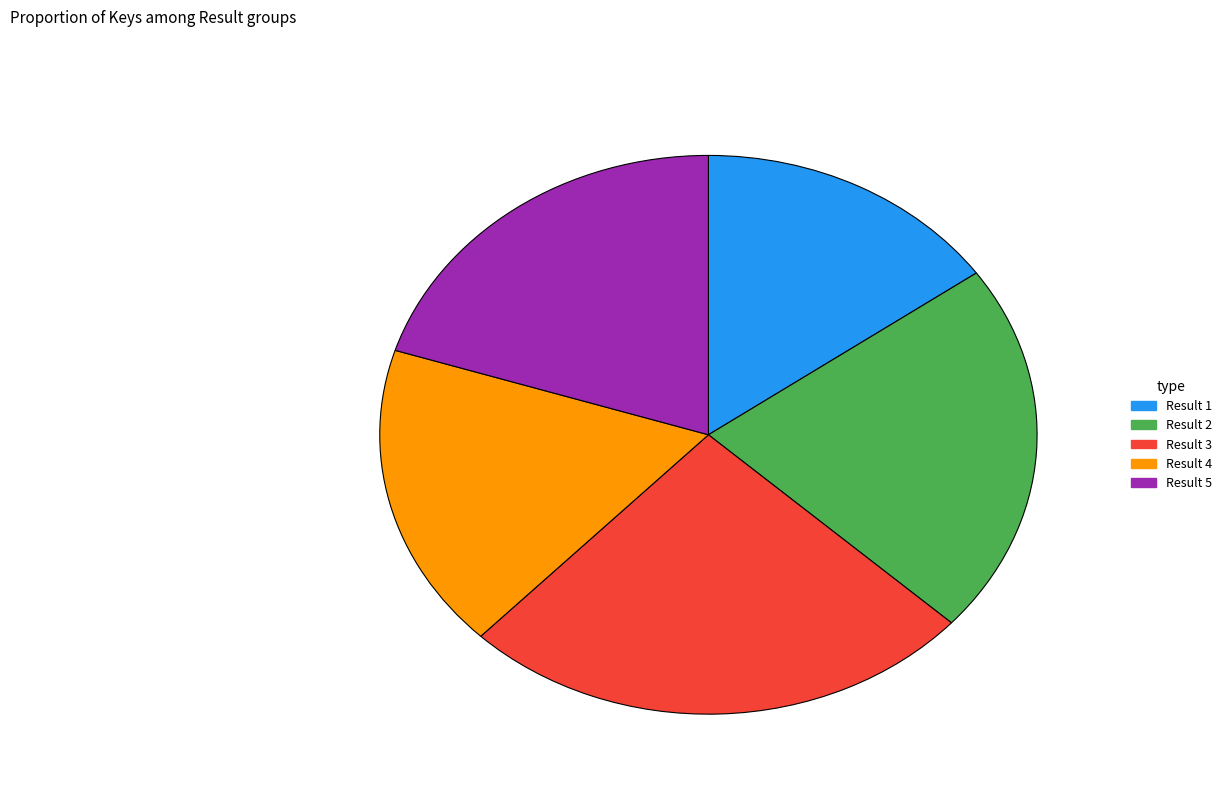

How many slices are in this pie chart?

5